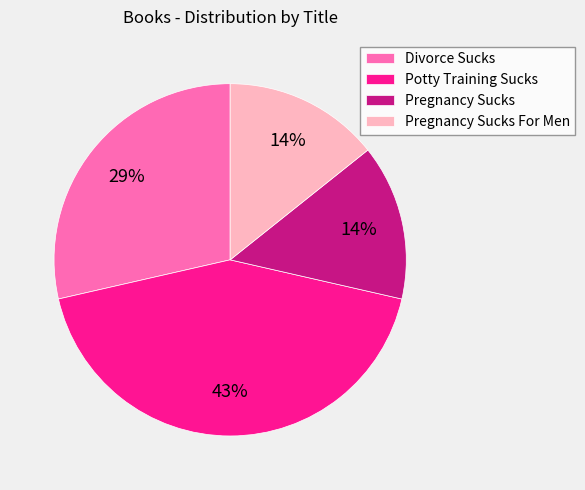

True or false: Pregnancy Sucks For Men accounts for 14% of the total.

True